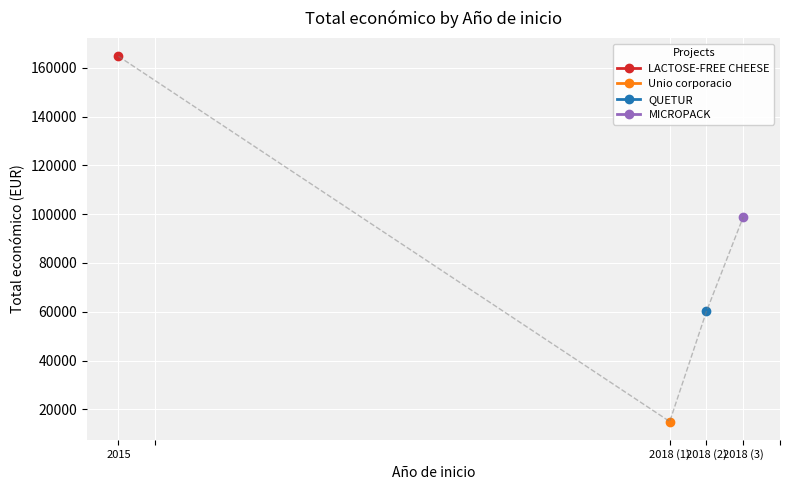

What is the smallest value displayed?

14980